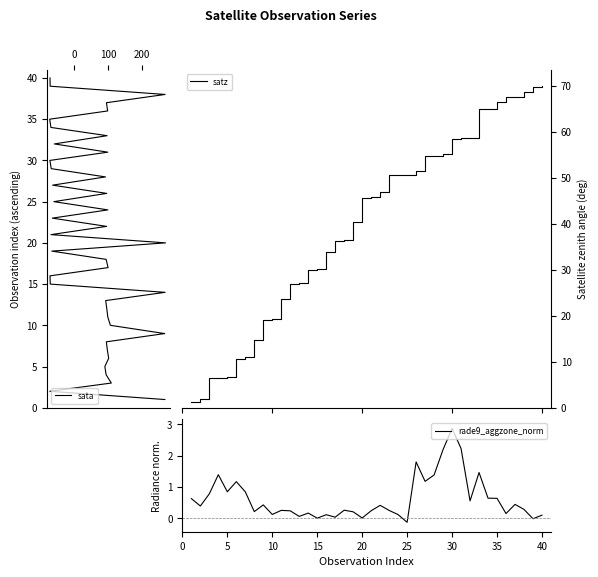

What are all the series names shown in the legend?

sata, satz, rade9_aggzone_norm